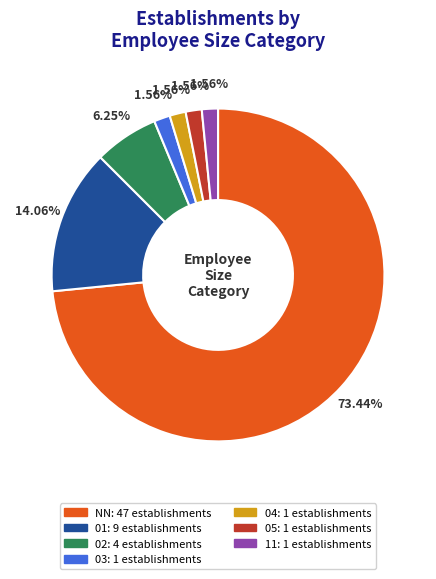

How many slices are in this pie chart?

7